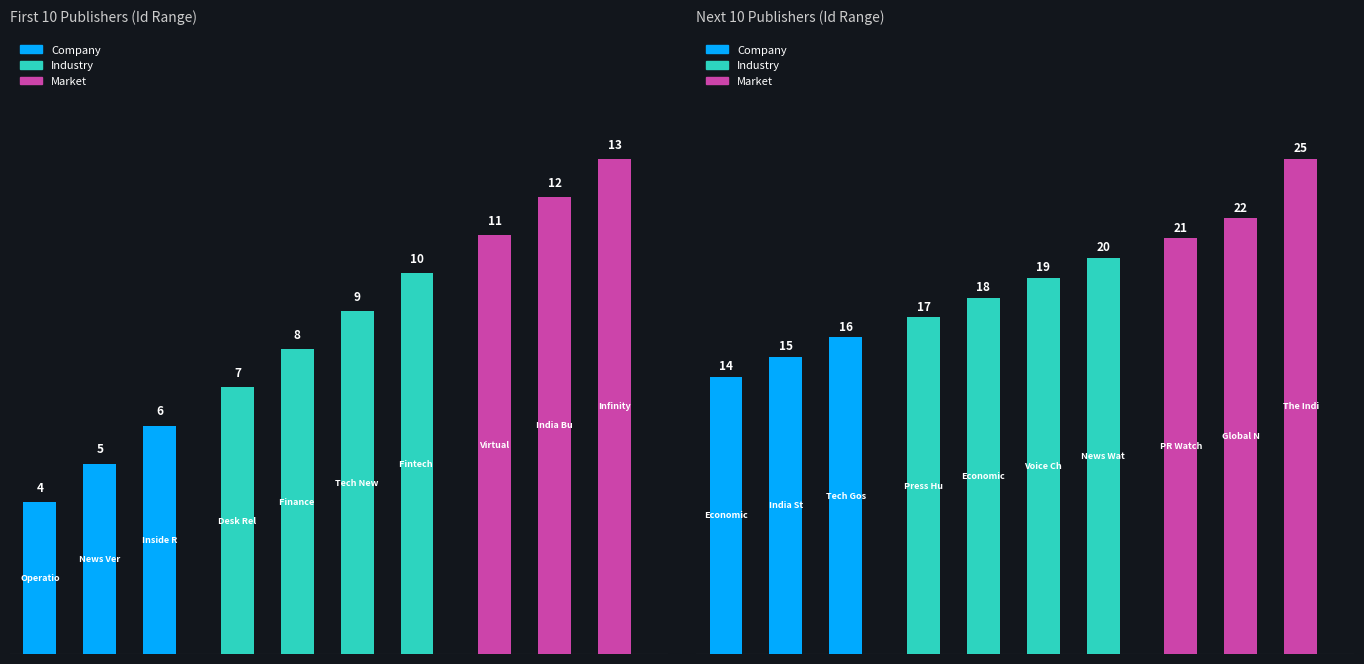

What is the change in value from News Verse India to The Indian Darshan?

+20